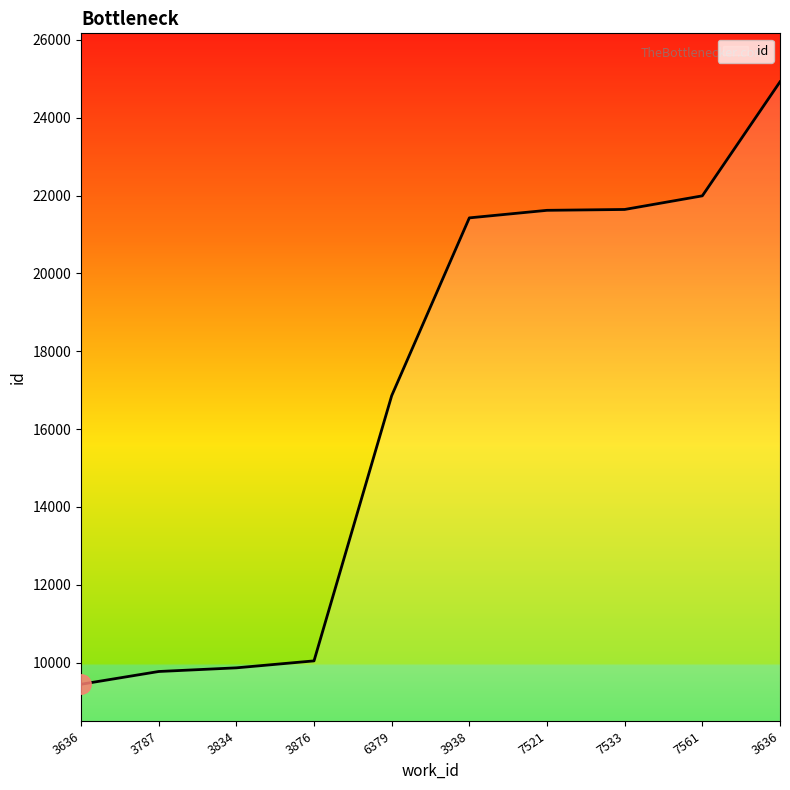

What is the maximum value shown in the chart?

24924